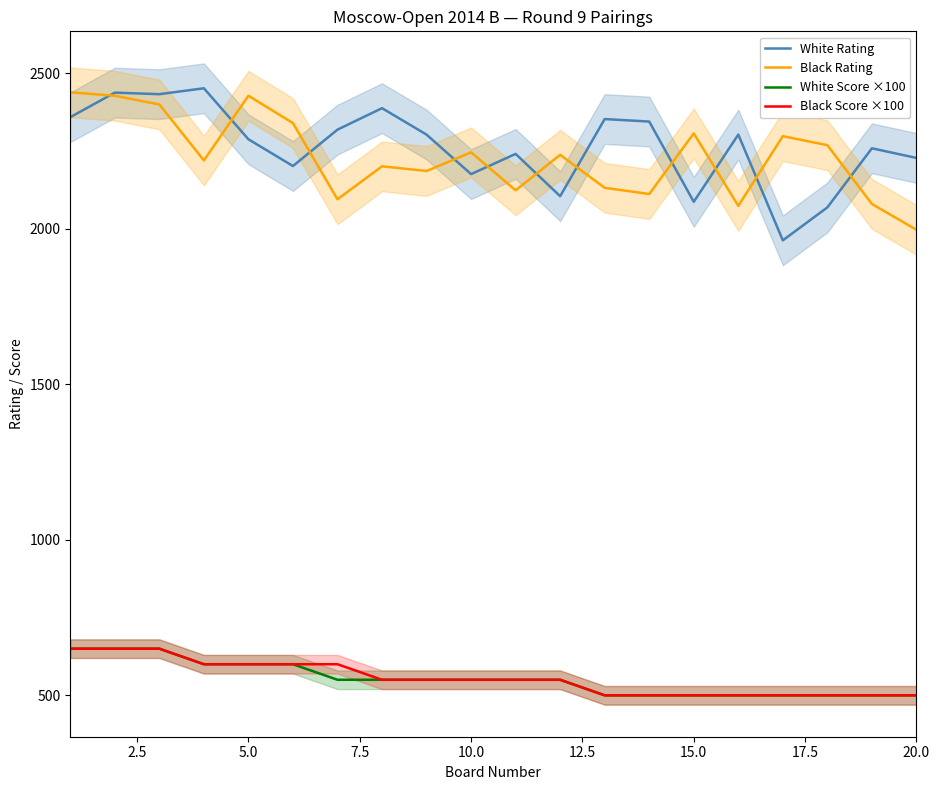

What is the highest value of the Black Score ×100 series?

650